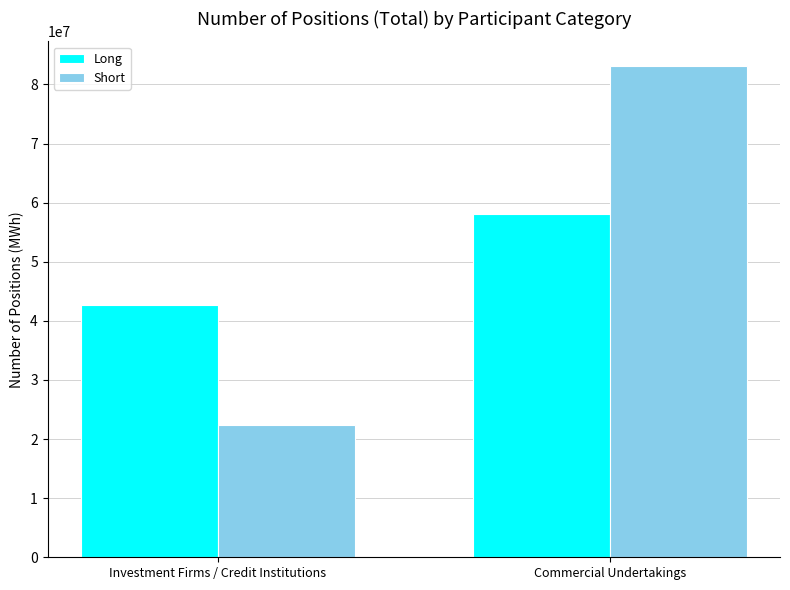

At how many categories does at least one series exceed 50590907?

1